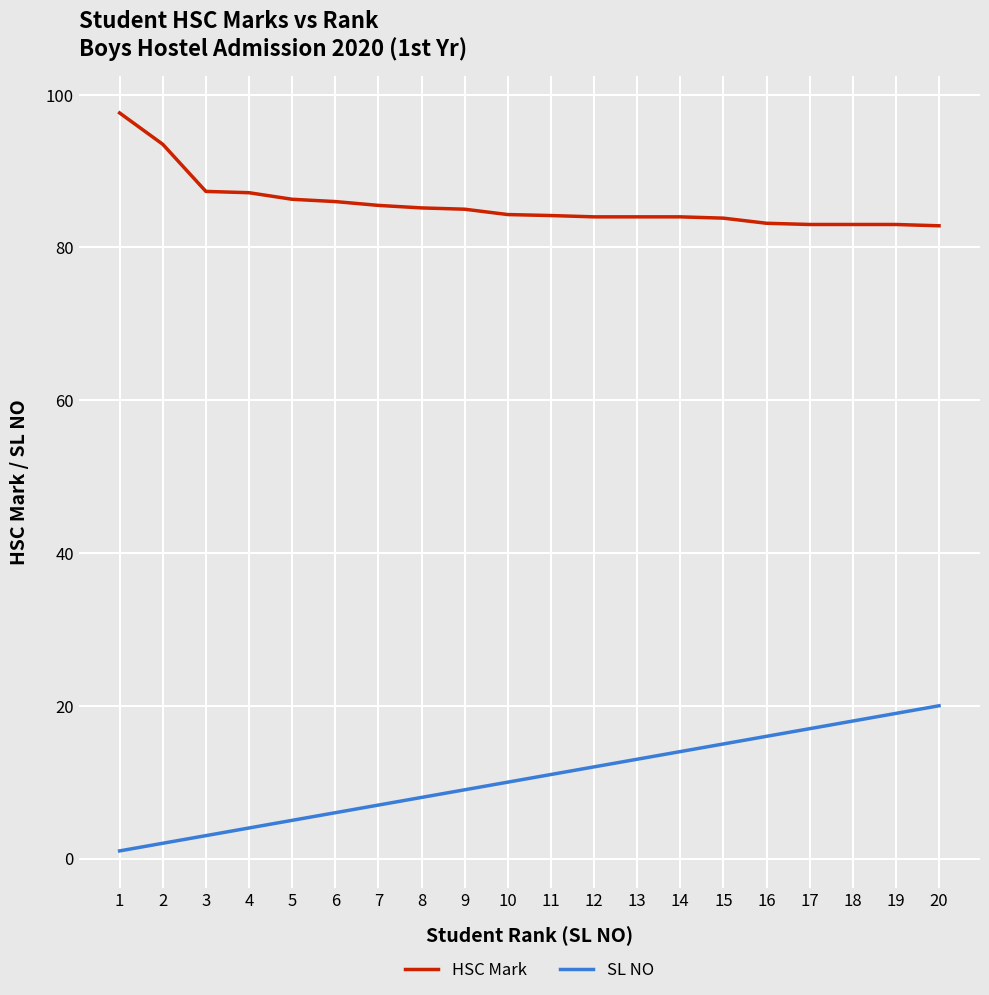

True or false: HSC Mark and SL NO cross at least once.

False